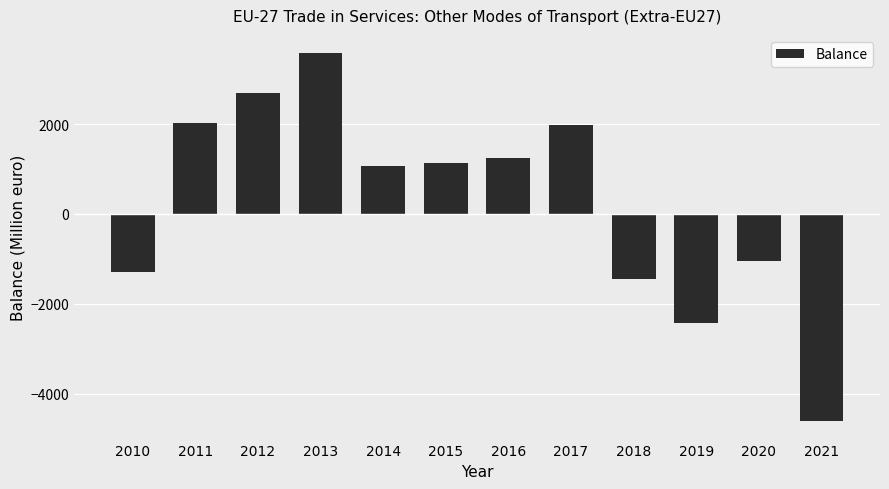

What is the difference between the values at 2018 and 2011?

3475.4